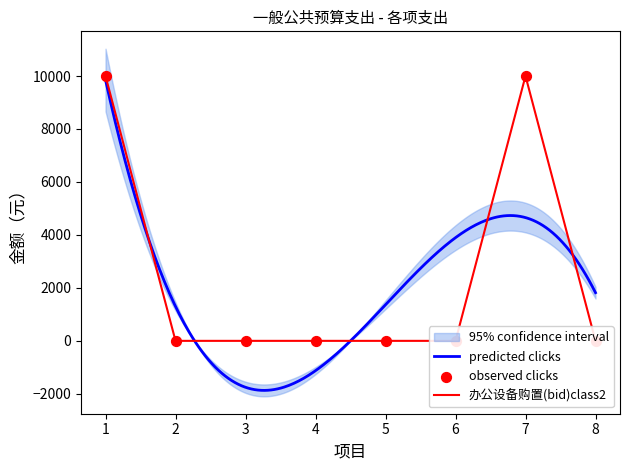

Which series reaches the maximum Y coordinate?

办公设备购置